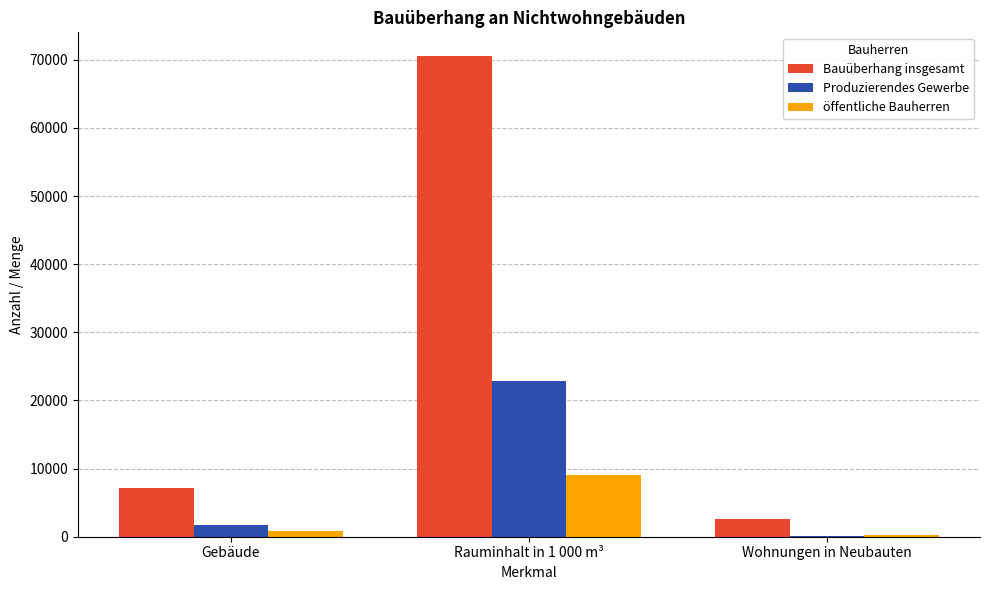

Is the value of Bauüberhang insgesamt at Gebäude greater than the value of öffentliche Bauherren at Gebäude?

Yes